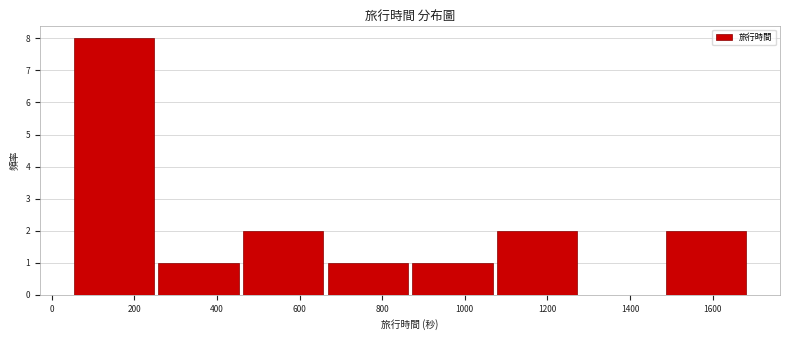

Reading left to right, list every bar in this chart as the range it spans on the x-axis followed by its height. Neither the bar edges nor the heights are printed on the chart, so give them approximately, as read against the axes.

60 to 260: 8
260 to 460: 1
460 to 660: 2
660 to 880: 1
880 to 1080: 1
1080 to 1280: 2
1280 to 1480: 0
1480 to 1700: 2